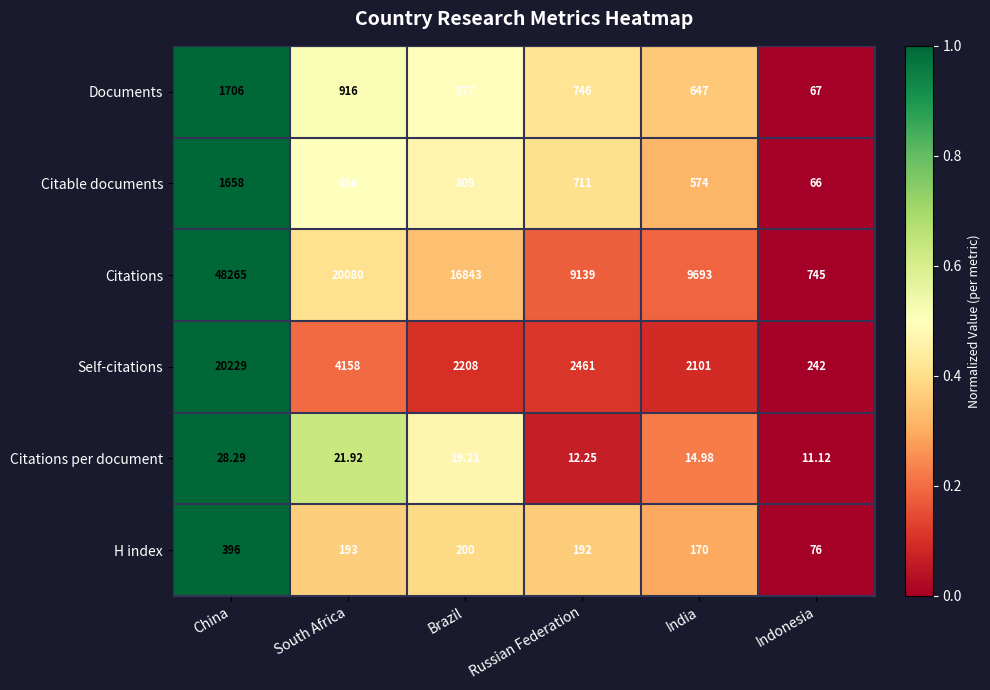

At which category is the sum across all series the highest?

China